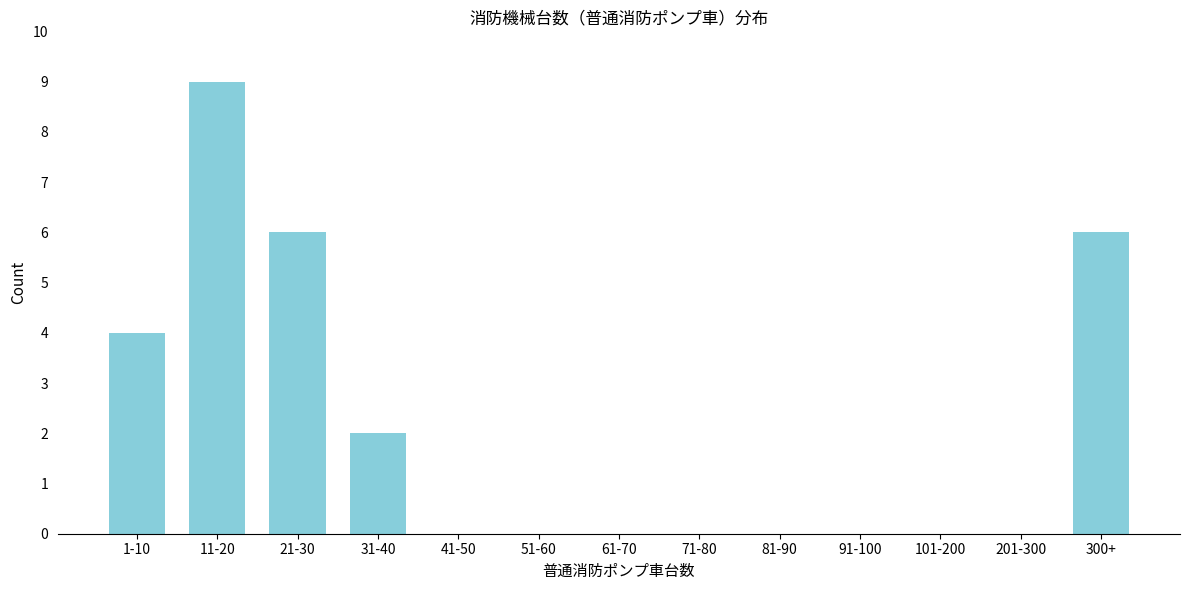

Reading left to right, extract all data points from this chart.

1-10=4	11-20=9	21-30=6	31-40=2	41-50=0	51-60=0	61-70=0	71-80=0	81-90=0	91-100=0	101-200=0	201-300=0	300+=6